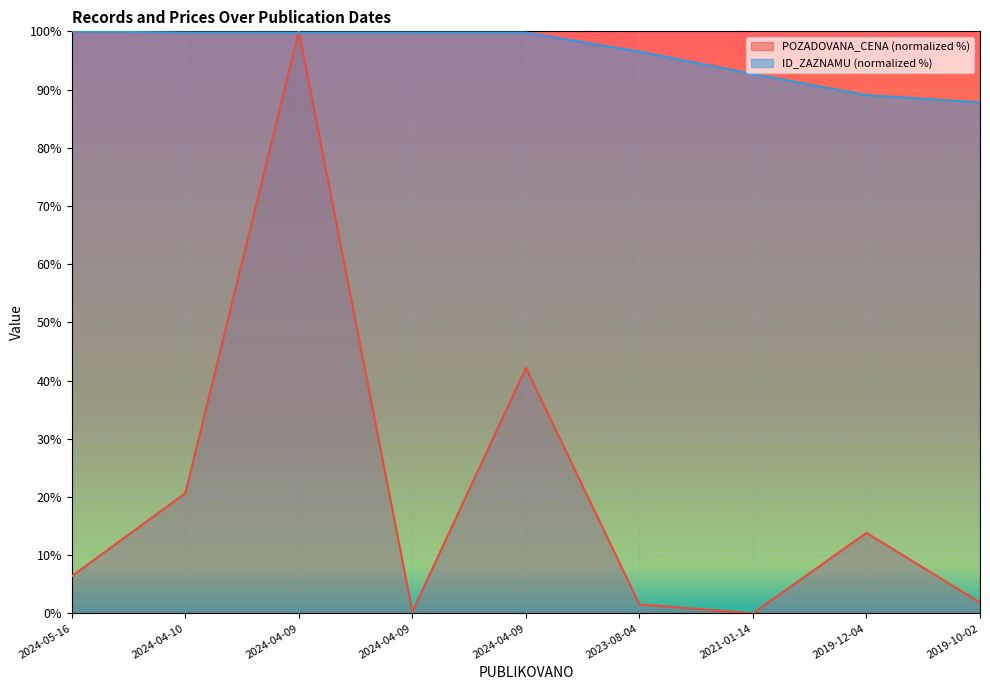

At how many categories does at least one series exceed 68?

9